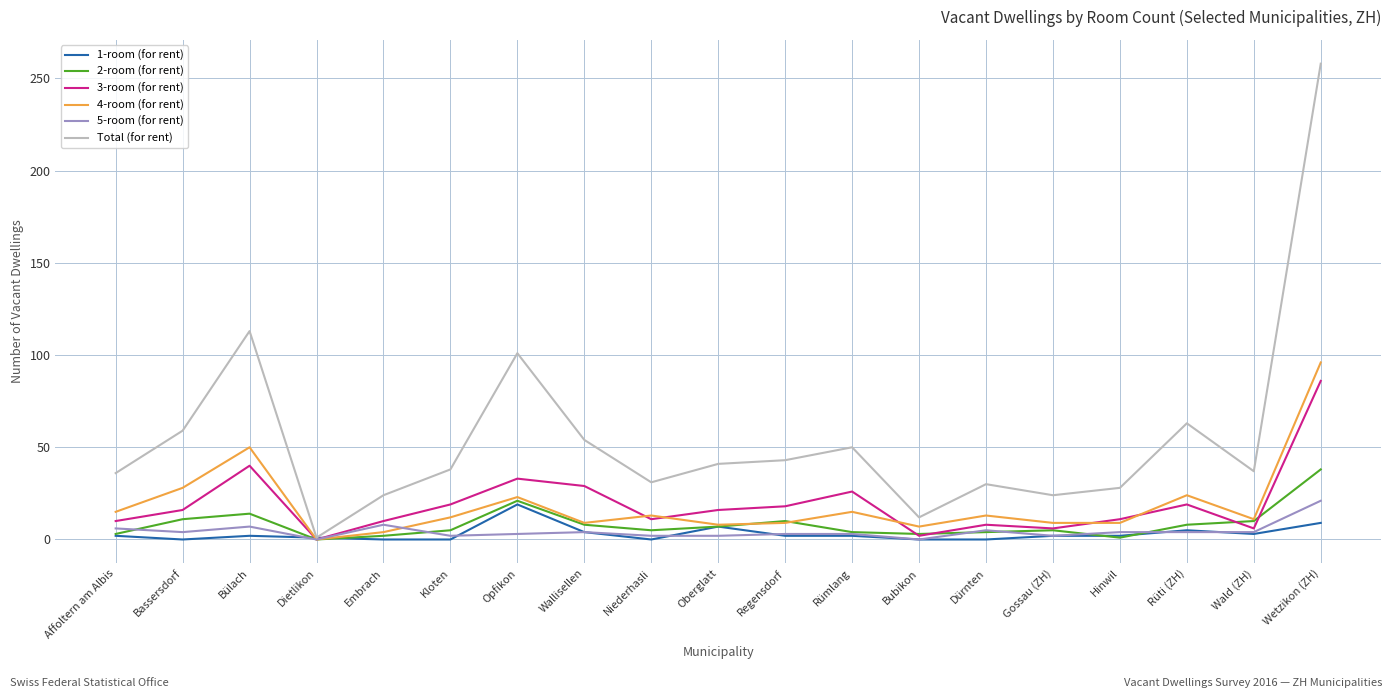

True or false: 5-room (for rent) and 4-room (for rent) intersect in this chart.

True